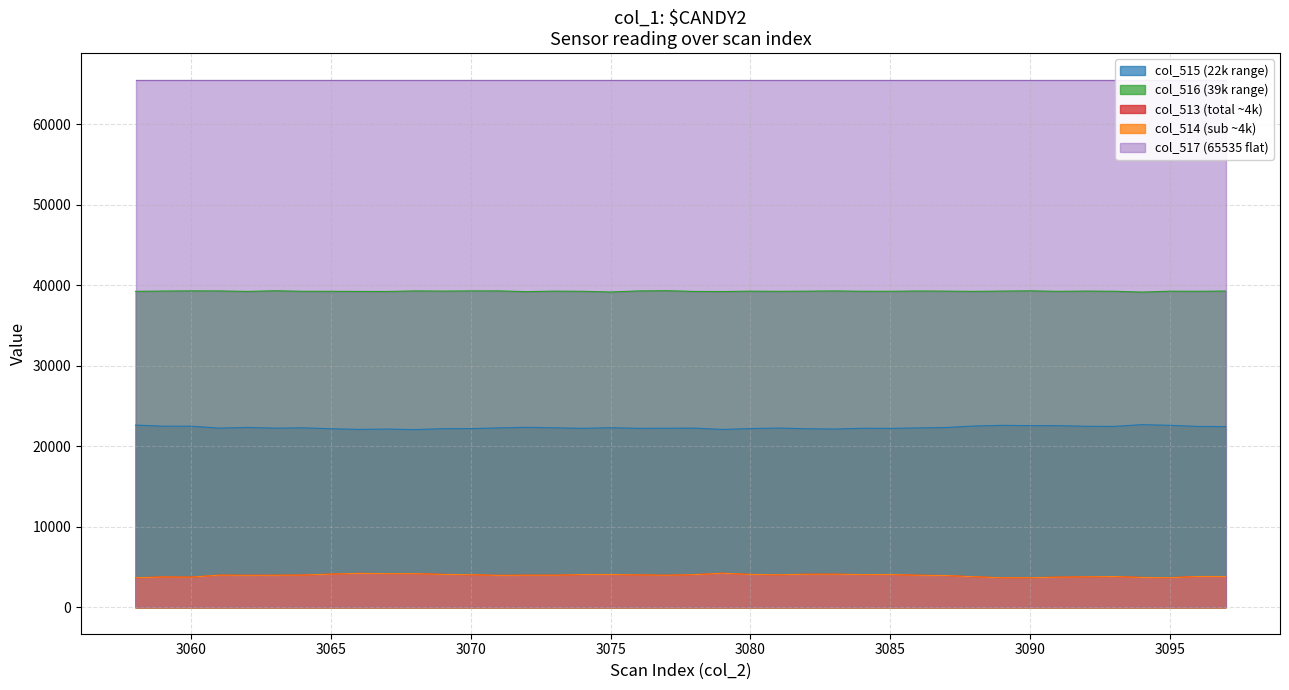

Where is col_513 nearest to the value 3954?

3087